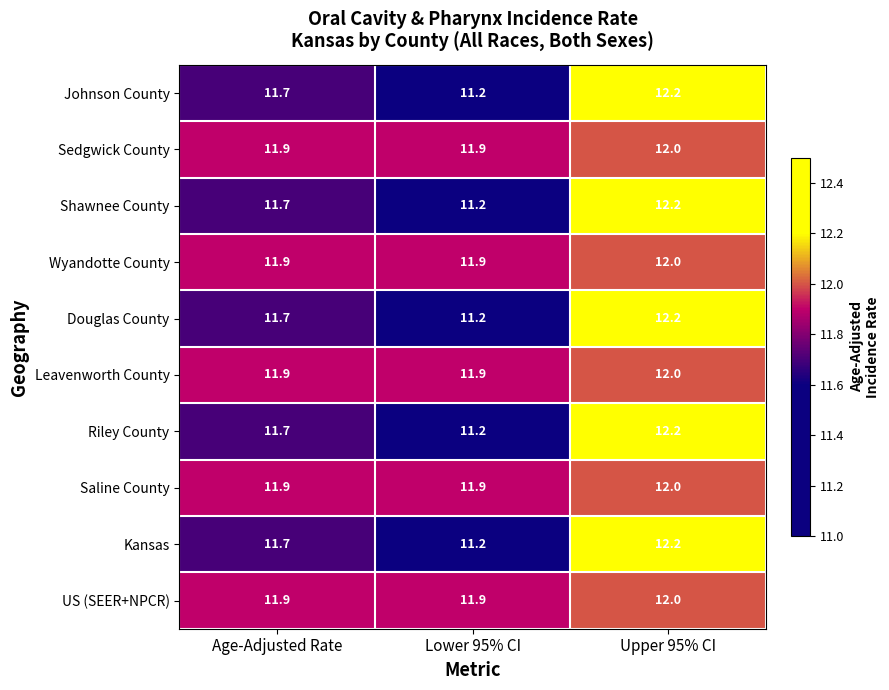

Reading left to right, list all the values displayed in this chart.

Johnson County: Age-Adjusted Rate=11.7	Lower 95% CI=11.2	Upper 95% CI=12.2
Sedgwick County: Age-Adjusted Rate=11.9	Lower 95% CI=11.9	Upper 95% CI=12.0
Shawnee County: Age-Adjusted Rate=11.7	Lower 95% CI=11.2	Upper 95% CI=12.2
Wyandotte County: Age-Adjusted Rate=11.9	Lower 95% CI=11.9	Upper 95% CI=12.0
Douglas County: Age-Adjusted Rate=11.7	Lower 95% CI=11.2	Upper 95% CI=12.2
Leavenworth County: Age-Adjusted Rate=11.9	Lower 95% CI=11.9	Upper 95% CI=12.0
Riley County: Age-Adjusted Rate=11.7	Lower 95% CI=11.2	Upper 95% CI=12.2
Saline County: Age-Adjusted Rate=11.9	Lower 95% CI=11.9	Upper 95% CI=12.0
Kansas: Age-Adjusted Rate=11.7	Lower 95% CI=11.2	Upper 95% CI=12.2
US (SEER+NPCR): Age-Adjusted Rate=11.9	Lower 95% CI=11.9	Upper 95% CI=12.0